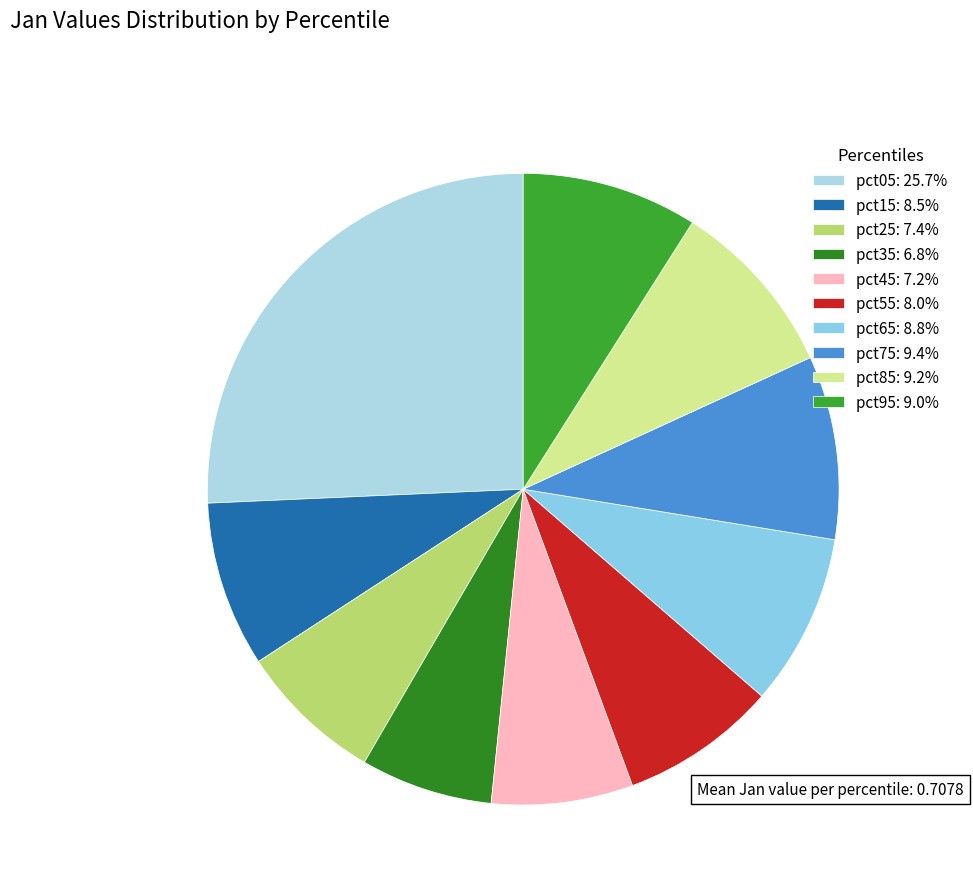

How many slices are in this pie chart?

10